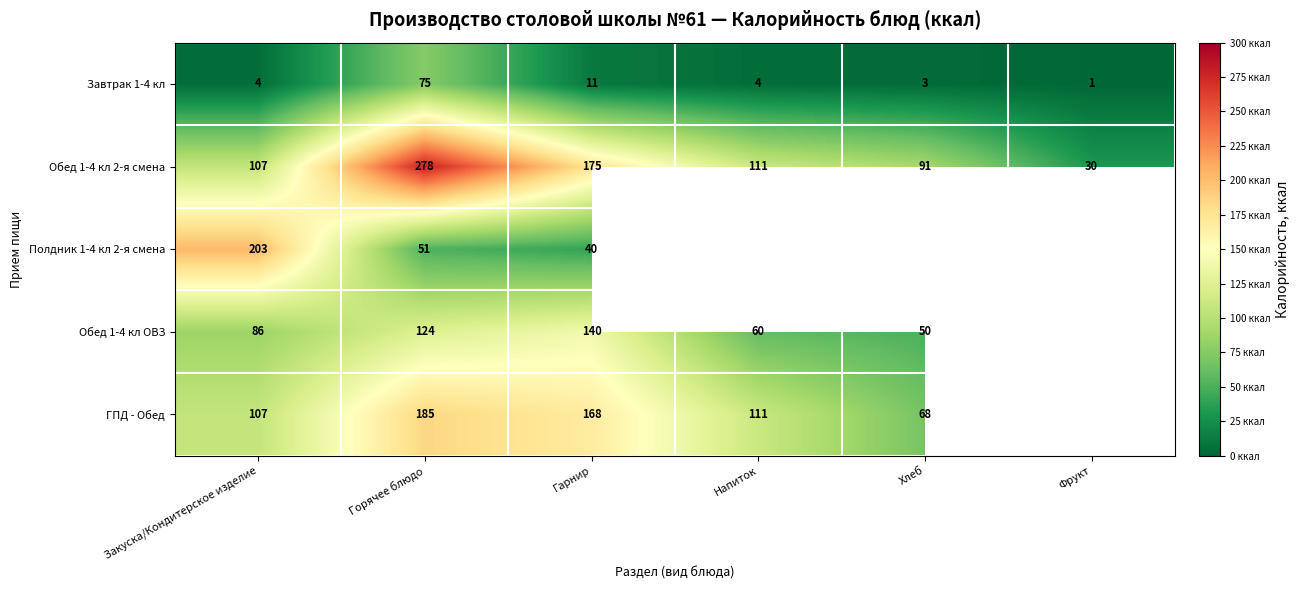

At which label does Обед 1-4 кл 2-я смена reach its peak?

Горячее блюдо